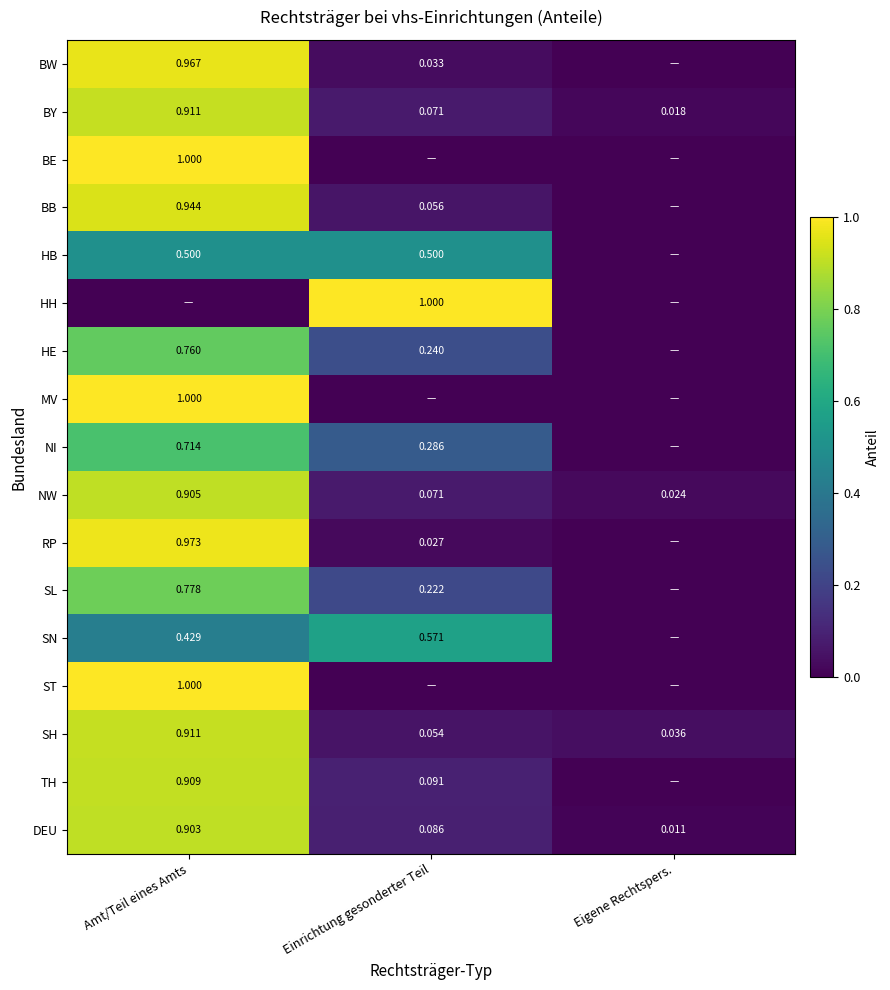

Is the value of BW at Einrichtung gesonderter Teil greater than the value of HH at Einrichtung gesonderter Teil?

No